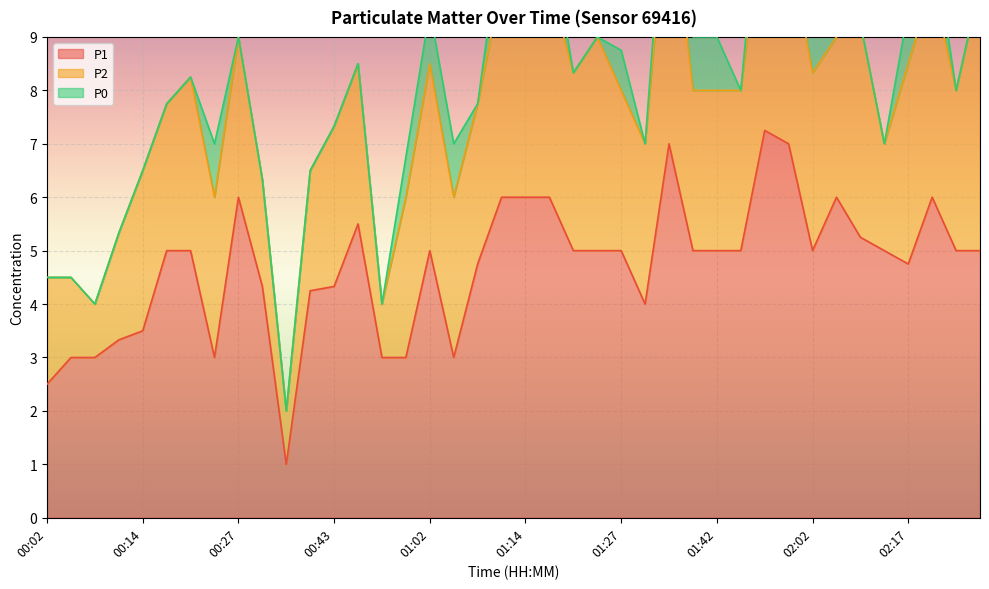

What are all the series names shown in the legend?

P1, P2, P0